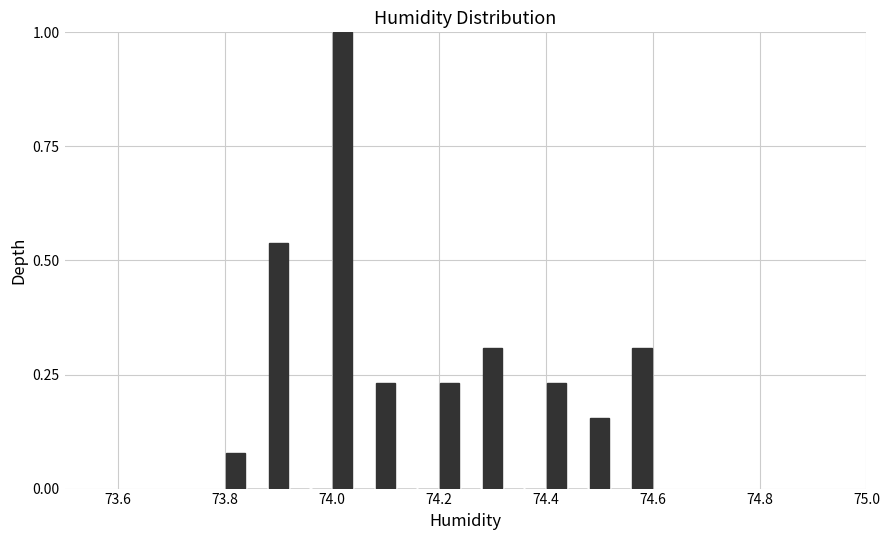

Read against the x-axis, roughly where is the centre of the tallest bar?

74.02